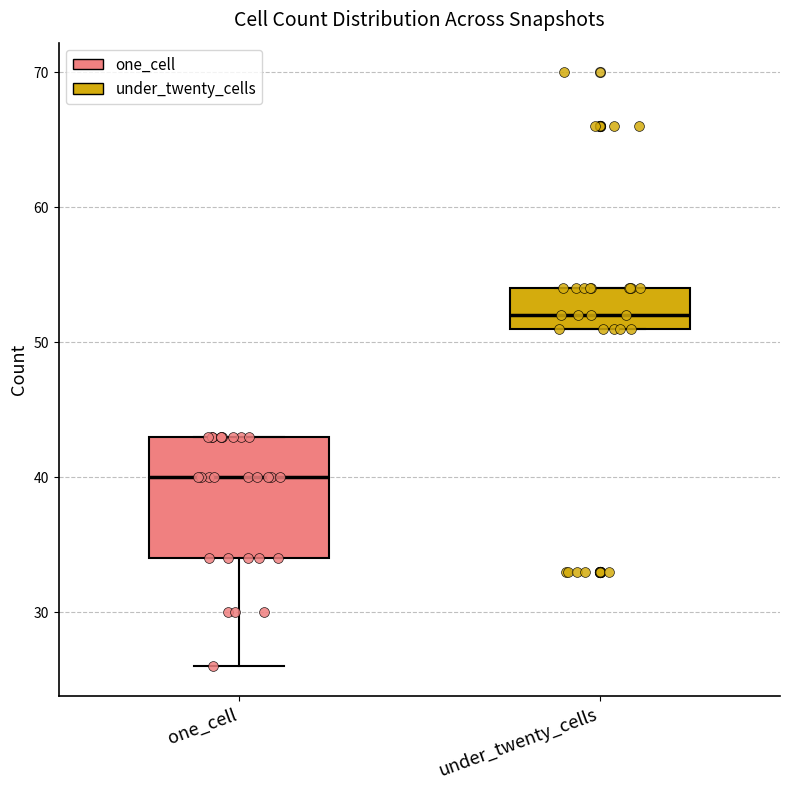

Reading left to right, transcribe this box plot: for each box, give where its median line is, the range the box spans, and where its two whiskers end, as read against the y-axis. The values are not printed on the chart, so give them approximately, as read against the axis.

one_cell: median 40, box 34 to 43, whiskers 26 to 43
under_twenty_cells: median 52, box 51 to 54, whiskers 51 to 54